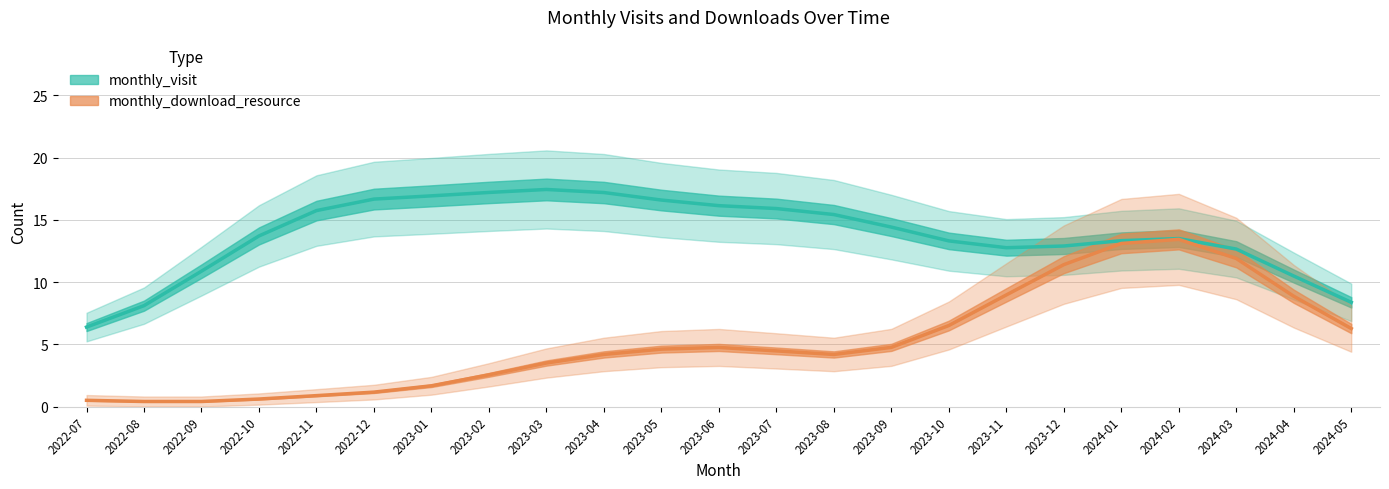

The value of monthly_download_resource at 2023-03 is 1.8. True or false?

False